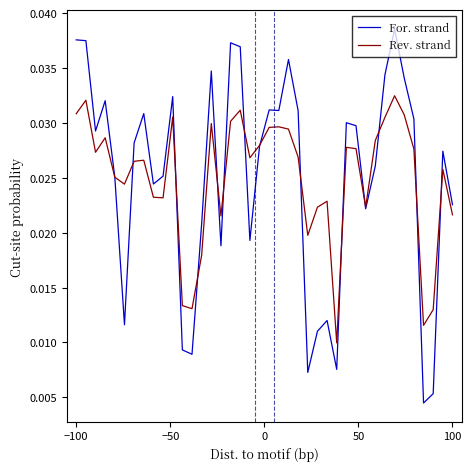

What is the sum of all For. strand values?

1.0